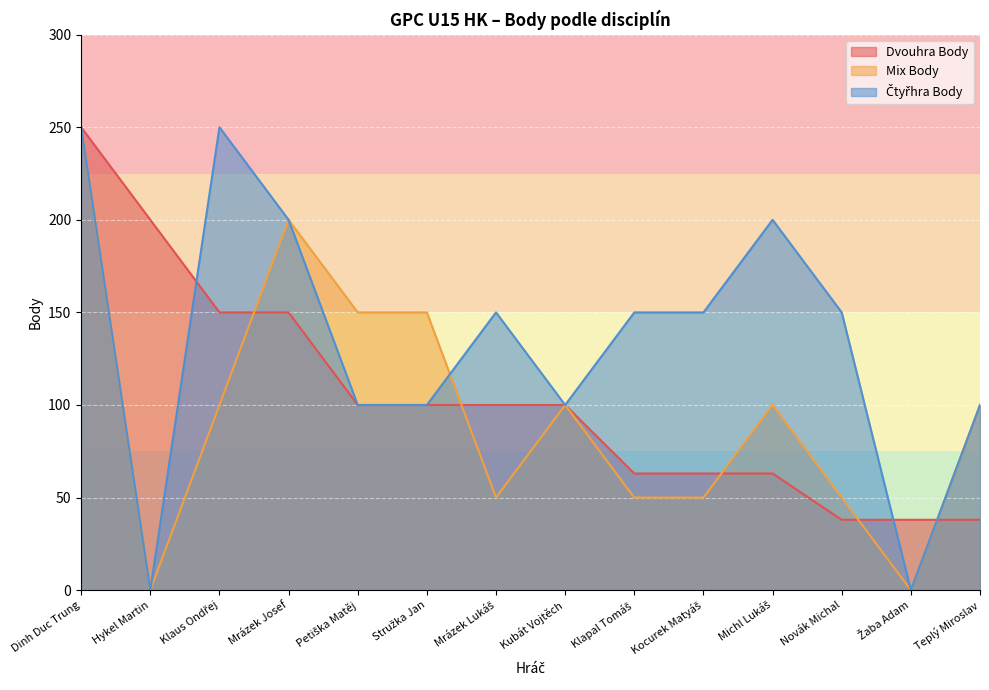

Is it true that Mix Body equals 100 at Teplý Miroslav?

True